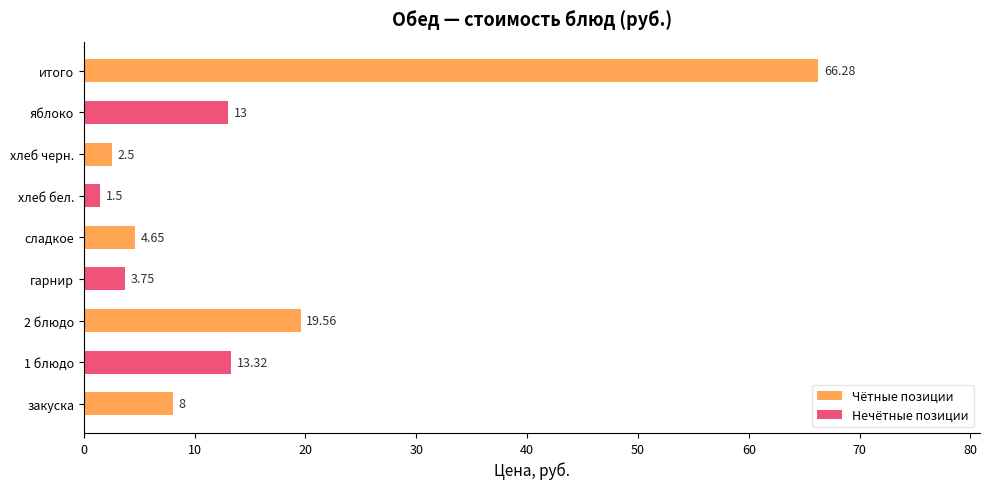

Reading left to right, list all the values displayed in this chart.

закуска=8.0	1 блюдо=13.3	2 блюдо=19.6	гарнир=3.8	сладкое=4.7	хлеб бел.=1.5	хлеб черн.=2.5	яблоко=13.0	итого=66.3